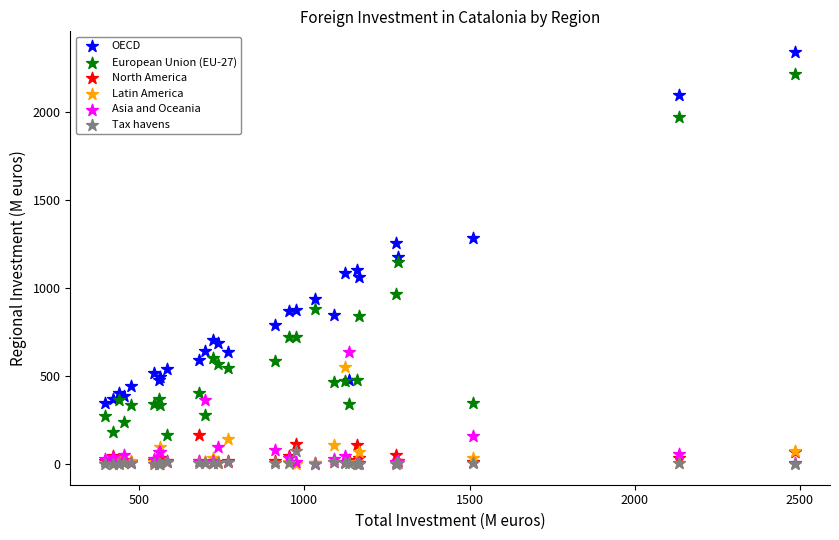

Which series contains the highest Y value?

OECD